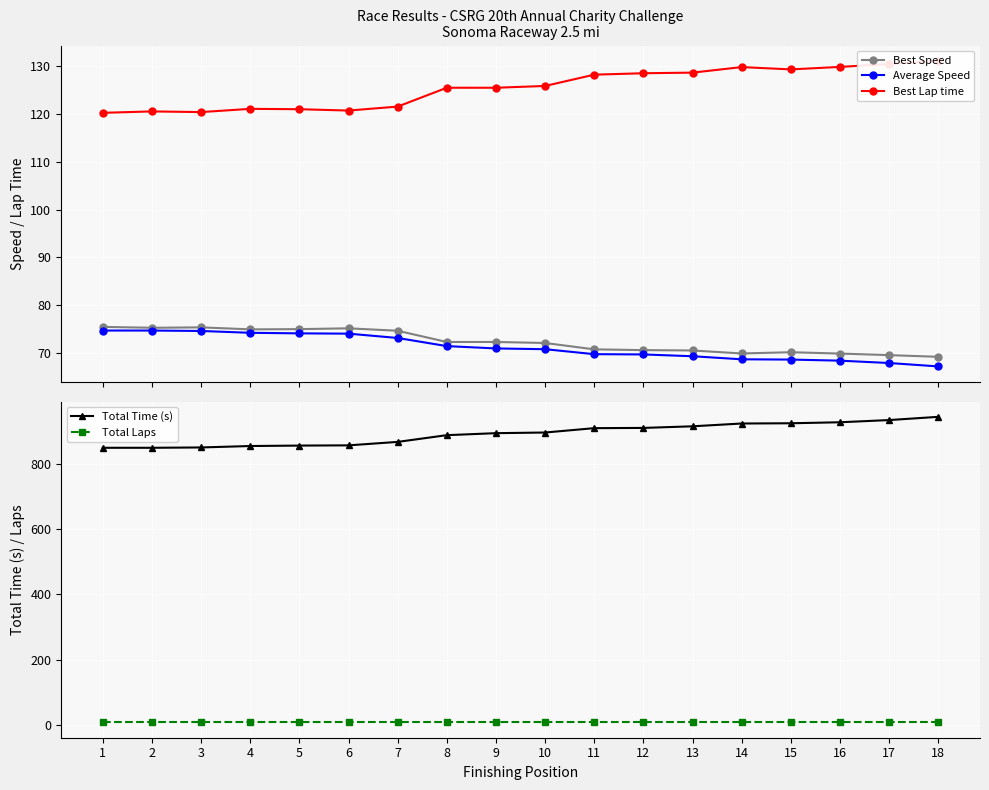

Reading left to right, list all the values displayed in this chart.

Best Speed: 75.4	75.3	75.3	74.9	75.0	75.1	74.6	72.3	72.3	72.1	70.7	70.6	70.5	69.9	70.1	69.9	69.5	69.2
Average Speed: 74.7	74.7	74.6	74.2	74.1	74.0	73.1	71.4	70.9	70.8	69.7	69.7	69.3	68.7	68.6	68.4	67.9	67.2
Best Lap time: 120.2	120.5	120.4	121.1	121.0	120.7	121.5	125.5	125.5	125.9	128.2	128.5	128.7	129.8	129.3	129.9	130.5	131.1
Total Time (s): 850.3	850.3	851.3	855.7	857.1	857.8	868.4	889.1	895.2	897.2	910.6	911.3	916.3	924.9	925.6	928.7	935.4	945.4
Total Laps: 7.0	7.0	7.0	7.0	7.0	7.0	7.0	7.0	7.0	7.0	7.0	7.0	7.0	7.0	7.0	7.0	7.0	7.0